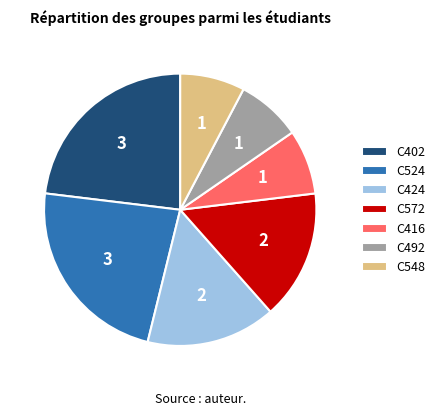

Between С492 and С572, which is larger?

С572